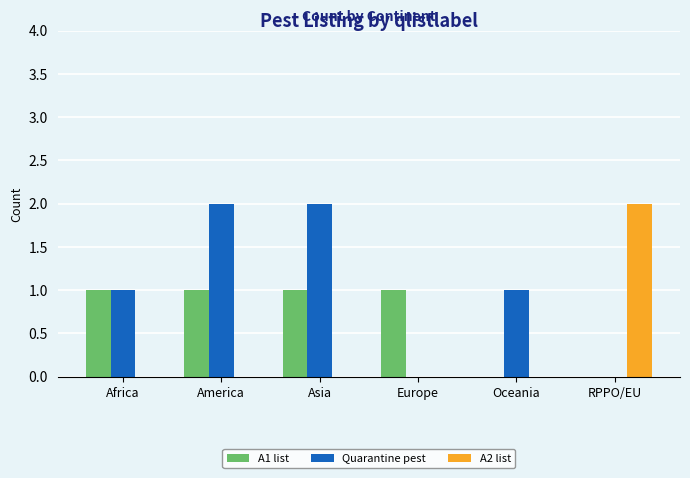

What is the average value of the Quarantine pest series?

1